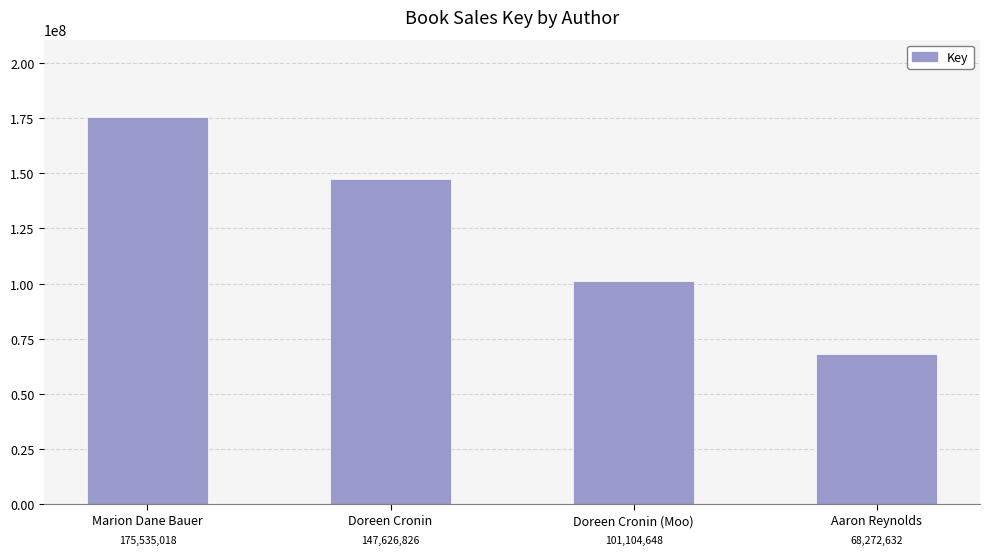

What is the label of the 1st bar from the left?

Marion Dane Bauer